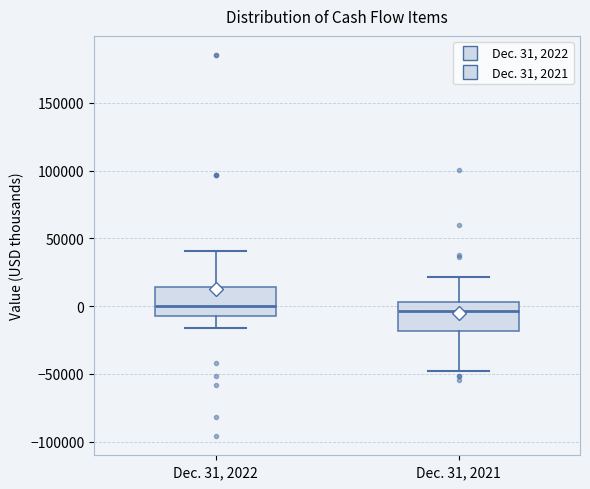

Reading left to right, read every box against the y-axis: the position of its median line, the range the box covers, and the ends of its whiskers. The values are not printed on the chart, so give them approximately, as read against the axis.

Dec. 31, 2022: median 0, box -5000 to 15000, whiskers -15000 to 40000
Dec. 31, 2021: median -5000, box -20000 to 5000, whiskers -50000 to 20000